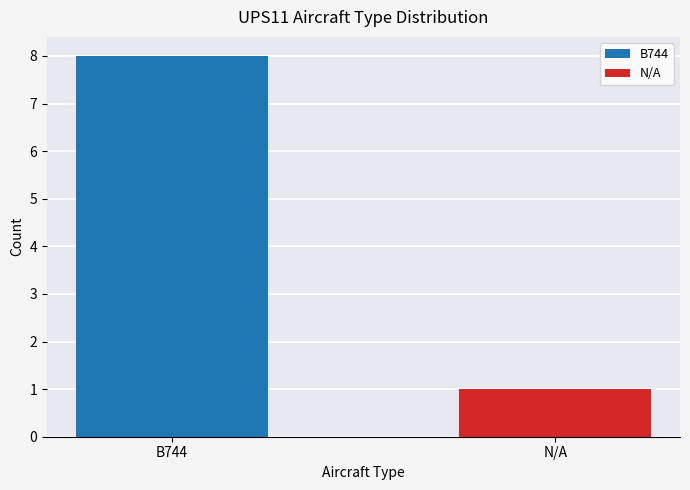

Read the value at B744.

8